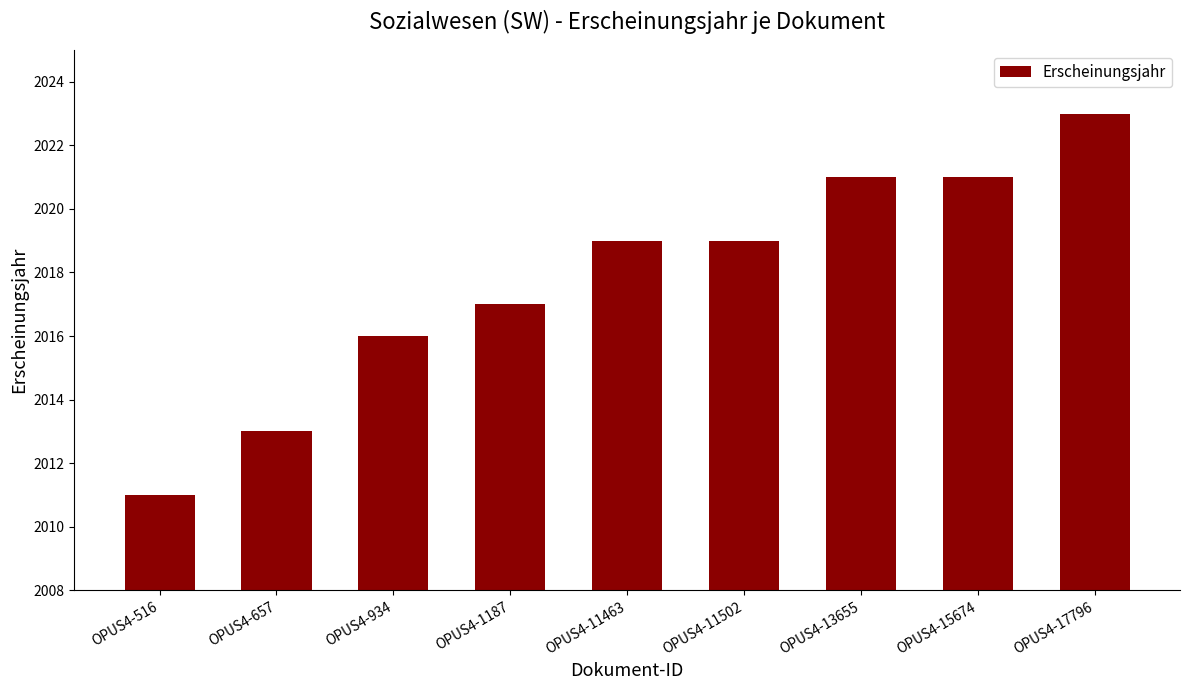

The chart shows a value of 2023 at OPUS4-17796. True or false?

True